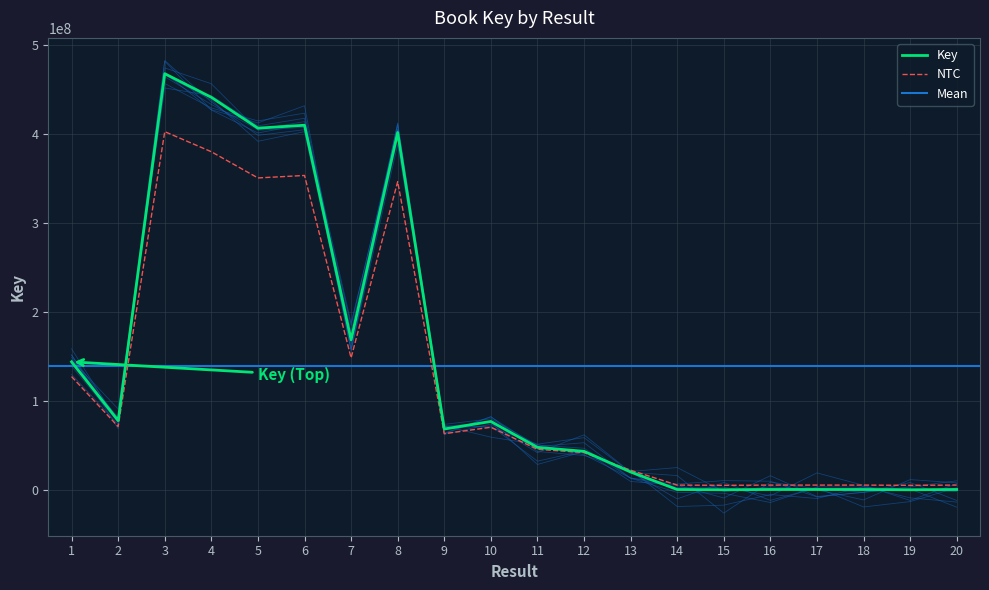

What is the approximate value at 17, to the nearest 50?

316300